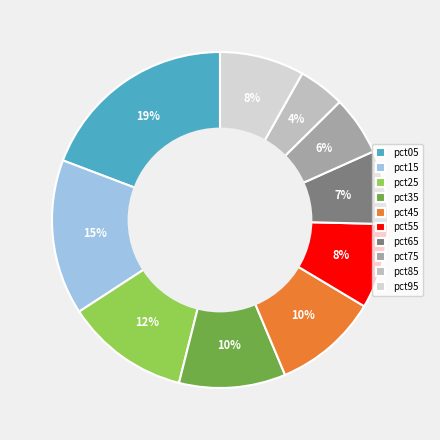

To the nearest percent, what is the difference between the pct65 and pct75 slice percentages?

1%